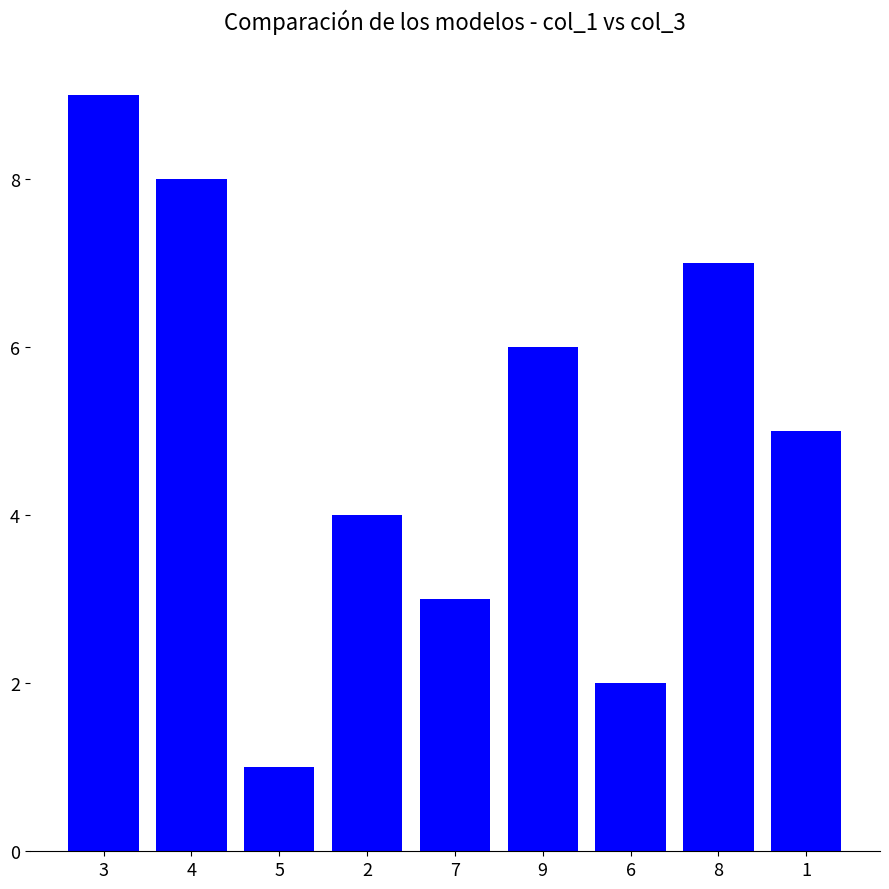

What is the maximum value shown in the chart?

9